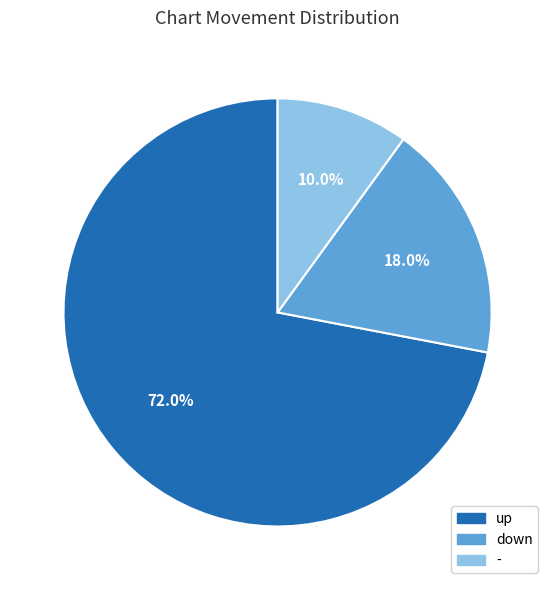

Which has a higher value, down or -?

down